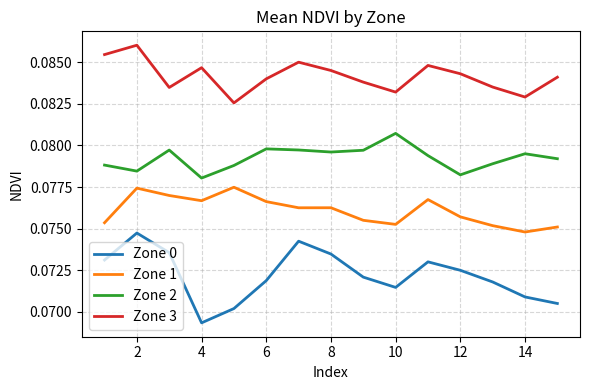

True or false: Zone 0 and Zone 3 intersect in this chart.

False